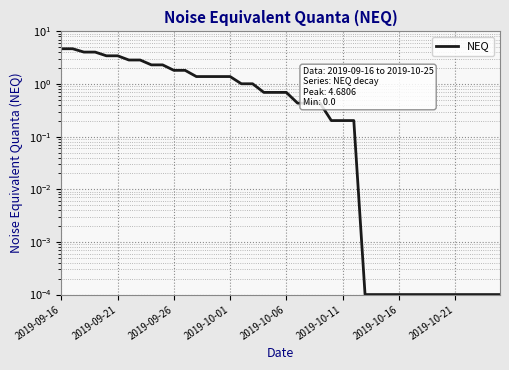

What position from the right is 11?

29